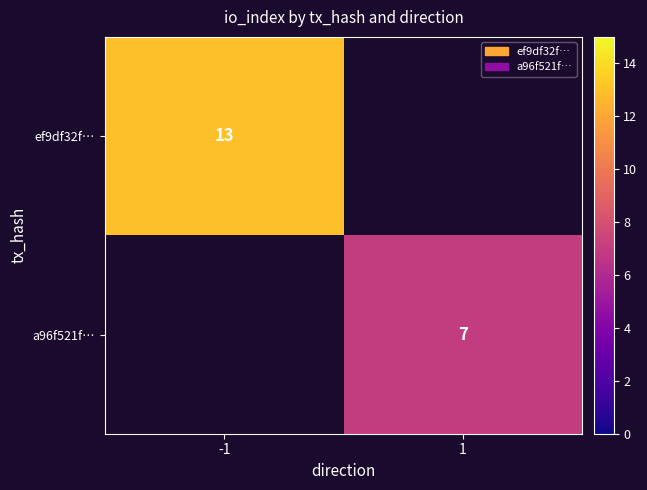

The value of a96f521f… at 1 is 7. True or false?

True